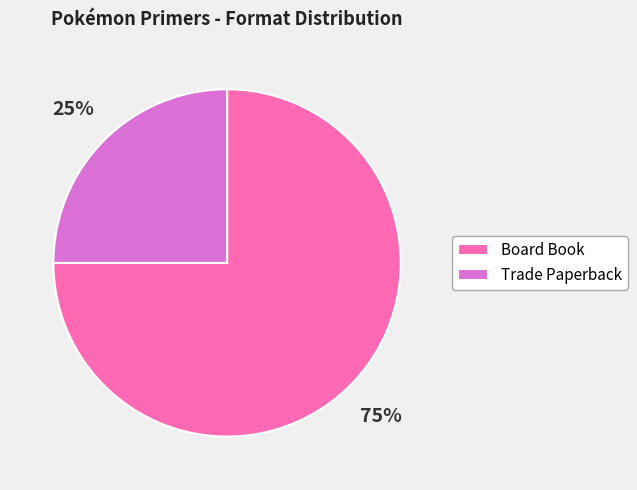

Which has a higher value, Board Book or Trade Paperback?

Board Book